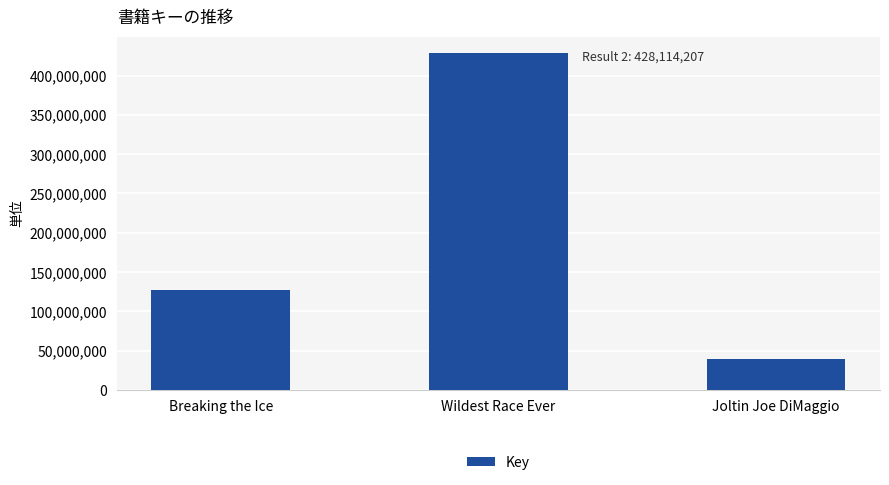

What is the sum of all values?

593727485